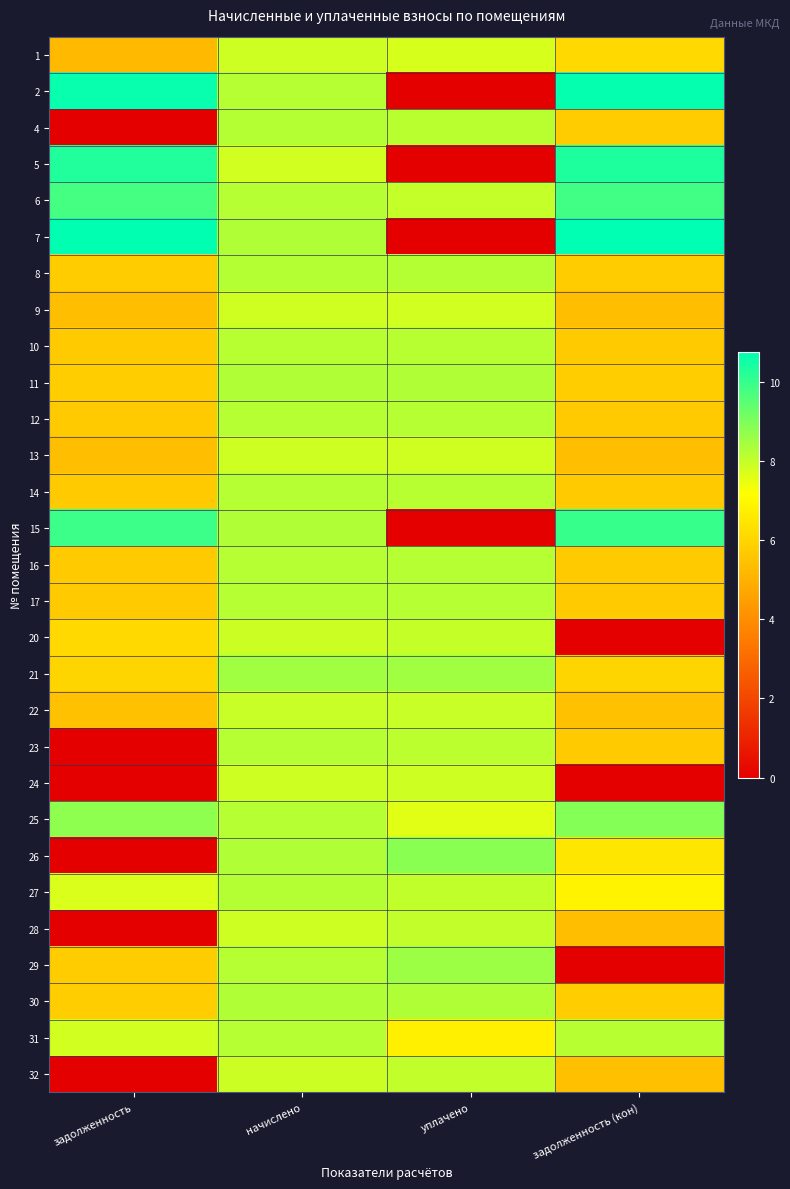

Reading right to left, what are all the values shown in this chart?

1: задолженность (кон)=6.1	уплачено=7.8	начислено=7.9	задолженность=5.2
2: задолженность (кон)=10.7	уплачено=0.0	начислено=8.2	задолженность=10.6
4: задолженность (кон)=5.8	уплачено=8.1	начислено=8.2	задолженность=0.0
5: задолженность (кон)=10.3	уплачено=0.0	начислено=7.8	задолженность=10.3
6: задолженность (кон)=9.8	уплачено=8.0	начислено=8.2	задолженность=9.8
7: задолженность (кон)=10.8	уплачено=0.0	начислено=8.3	задолженность=10.7
8: задолженность (кон)=5.7	уплачено=8.2	начислено=8.2	задолженность=5.7
9: задолженность (кон)=5.4	уплачено=7.8	начислено=7.8	задолженность=5.4
10: задолженность (кон)=5.7	уплачено=8.2	начислено=8.2	задолженность=5.7
11: задолженность (кон)=5.8	уплачено=8.3	начислено=8.3	задолженность=5.8
12: задолженность (кон)=5.7	уплачено=8.2	начислено=8.2	задолженность=5.7
13: задолженность (кон)=5.4	уплачено=7.9	начислено=7.9	задолженность=5.4
14: задолженность (кон)=5.7	уплачено=8.2	начислено=8.2	задолженность=5.7
15: задолженность (кон)=10.0	уплачено=0.0	начислено=8.3	задолженность=9.9
16: задолженность (кон)=5.7	уплачено=8.2	начислено=8.2	задолженность=5.7
17: задолженность (кон)=5.7	уплачено=8.2	начислено=8.2	задолженность=5.7
20: задолженность (кон)=0.0	уплачено=8.0	начислено=7.9	задолженность=6.1
21: задолженность (кон)=6.0	уплачено=8.5	начислено=8.5	задолженность=6.0
22: задолженность (кон)=5.5	уплачено=7.9	начислено=7.9	задолженность=5.5
23: задолженность (кон)=5.7	уплачено=8.1	начислено=8.2	задолженность=0.0
24: задолженность (кон)=0.0	уплачено=7.9	начислено=7.9	задолженность=0.0
25: задолженность (кон)=8.9	уплачено=7.6	начислено=8.2	задолженность=8.7
26: задолженность (кон)=6.5	уплачено=8.8	начислено=8.3	задолженность=0.0
27: задолженность (кон)=6.8	уплачено=8.0	начислено=8.2	задолженность=7.7
28: задолженность (кон)=5.4	уплачено=8.0	начислено=7.9	задолженность=0.0
29: задолженность (кон)=0.0	уплачено=8.5	начислено=8.2	задолженность=5.7
30: задолженность (кон)=5.8	уплачено=8.3	начислено=8.3	задолженность=5.8
31: задолженность (кон)=8.2	уплачено=6.7	начислено=8.2	задолженность=7.8
32: задолженность (кон)=5.4	уплачено=8.0	начислено=7.9	задолженность=0.0